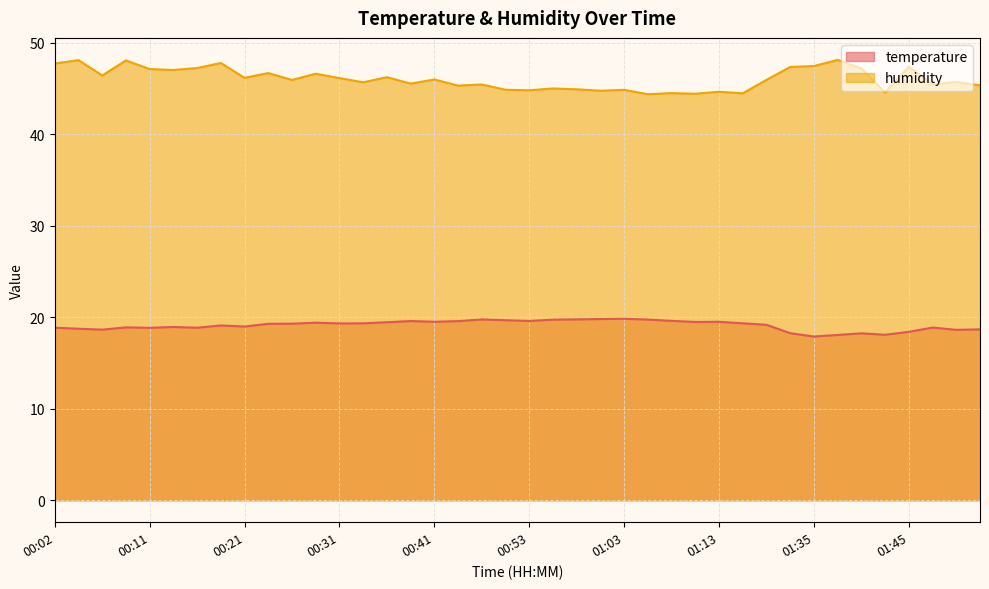

Does the chart display data point markers on the line(s)?

No